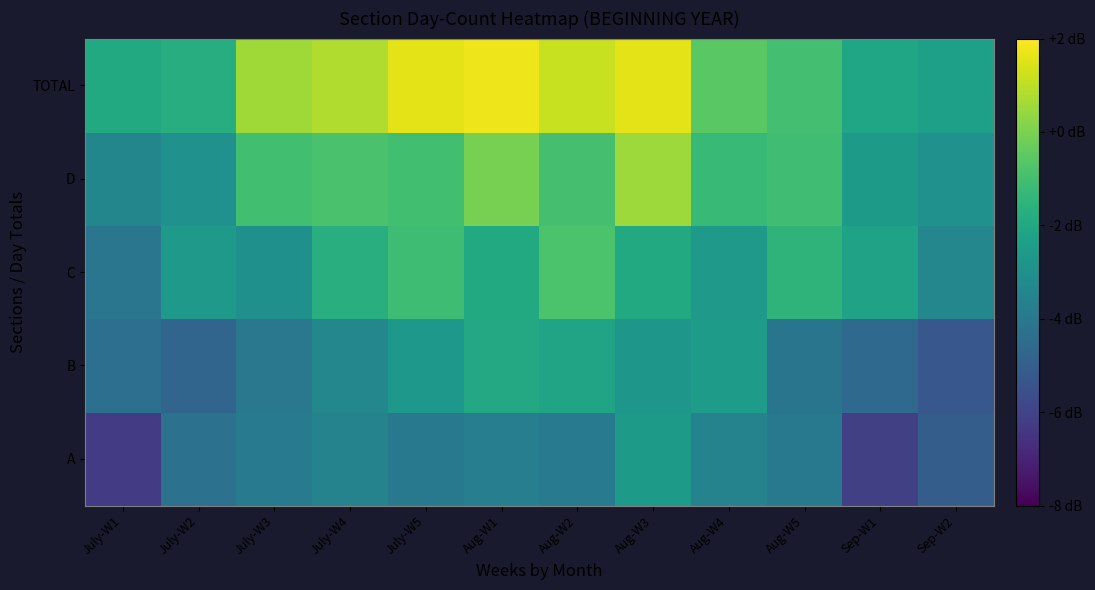

List the series in order of their overall mean, highest first.

TOTAL, D, C, B, A